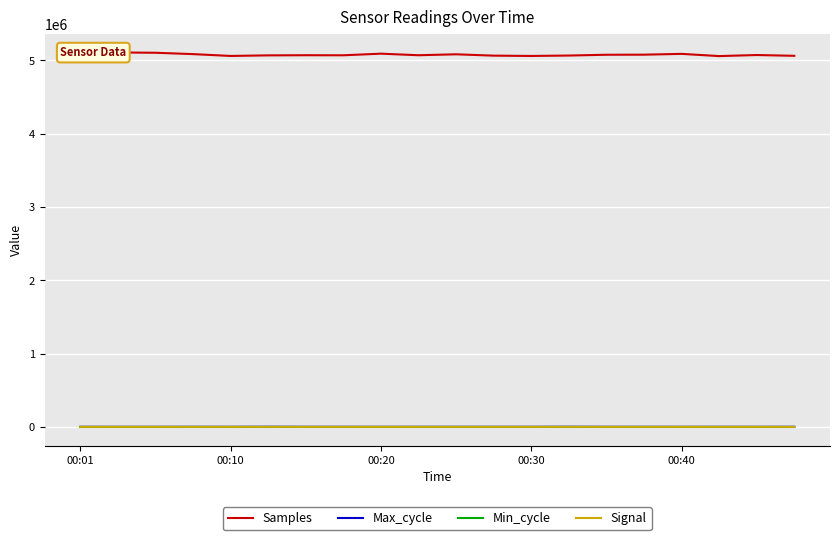

At how many categories does at least one series exceed 459357?

20